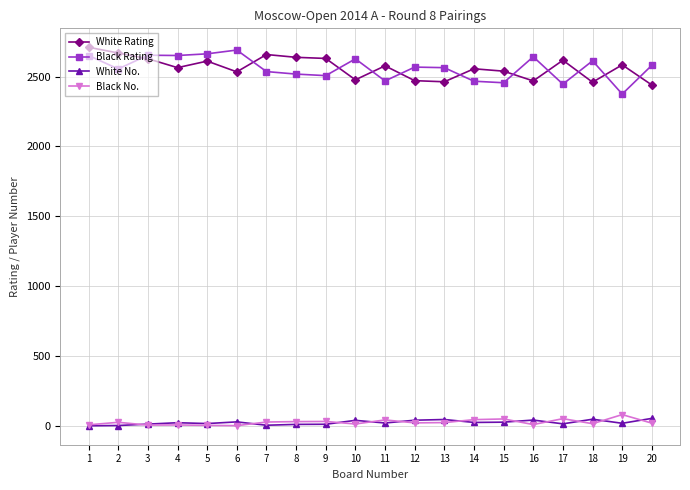

Does the chart display data point markers on the line(s)?

Yes